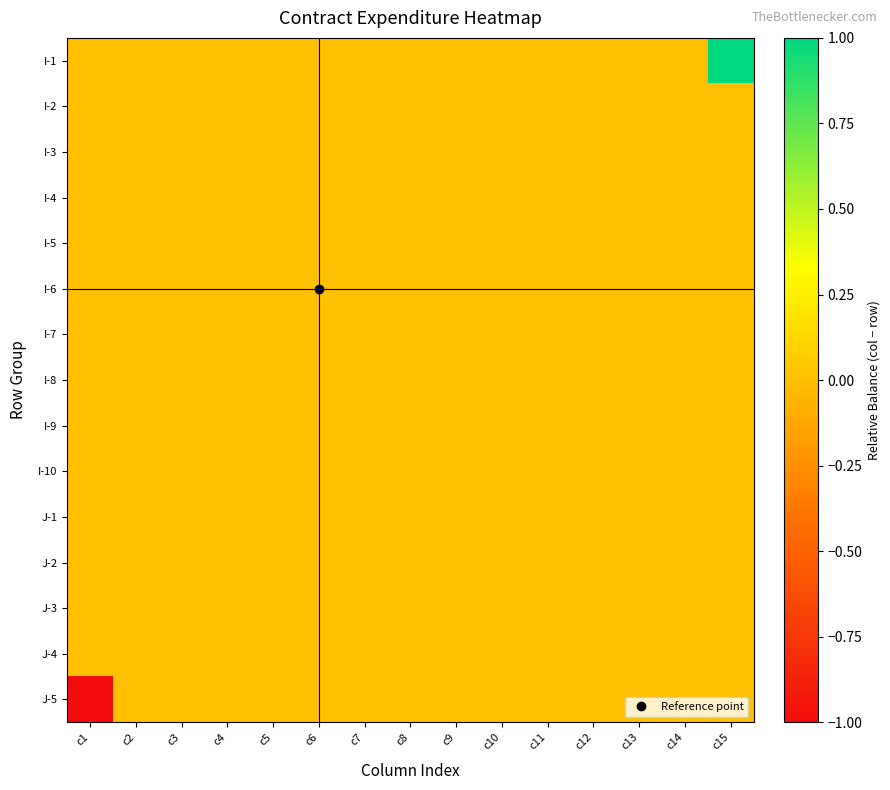

Reading right to left, transcribe all the data shown in this chart.

I-1: c15=1	c14=0	c13=0	c12=0	c11=0	c10=0	c9=0	c8=0	c7=0	c6=0	c5=0	c4=0	c3=0	c2=0	c1=0
I-2: c15=0	c14=0	c13=0	c12=0	c11=0	c10=0	c9=0	c8=0	c7=0	c6=0	c5=0	c4=0	c3=0	c2=0	c1=0
I-3: c15=0	c14=0	c13=0	c12=0	c11=0	c10=0	c9=0	c8=0	c7=0	c6=0	c5=0	c4=0	c3=0	c2=0	c1=0
I-4: c15=0	c14=0	c13=0	c12=0	c11=0	c10=0	c9=0	c8=0	c7=0	c6=0	c5=0	c4=0	c3=0	c2=0	c1=0
I-5: c15=0	c14=0	c13=0	c12=0	c11=0	c10=0	c9=0	c8=0	c7=0	c6=0	c5=0	c4=0	c3=0	c2=0	c1=0
I-6: c15=0	c14=0	c13=0	c12=0	c11=0	c10=0	c9=0	c8=0	c7=0	c6=0	c5=0	c4=0	c3=0	c2=0	c1=0
I-7: c15=0	c14=0	c13=0	c12=0	c11=0	c10=0	c9=0	c8=0	c7=0	c6=0	c5=0	c4=0	c3=0	c2=0	c1=0
I-8: c15=0	c14=0	c13=0	c12=0	c11=0	c10=0	c9=0	c8=0	c7=0	c6=0	c5=0	c4=0	c3=0	c2=0	c1=0
I-9: c15=0	c14=0	c13=0	c12=0	c11=0	c10=0	c9=0	c8=0	c7=0	c6=0	c5=0	c4=0	c3=0	c2=0	c1=0
I-10: c15=0	c14=0	c13=0	c12=0	c11=0	c10=0	c9=0	c8=0	c7=0	c6=0	c5=0	c4=0	c3=0	c2=0	c1=0
J-1: c15=0	c14=0	c13=0	c12=0	c11=0	c10=0	c9=0	c8=0	c7=0	c6=0	c5=0	c4=0	c3=0	c2=0	c1=0
J-2: c15=0	c14=0	c13=0	c12=0	c11=0	c10=0	c9=0	c8=0	c7=0	c6=0	c5=0	c4=0	c3=0	c2=0	c1=0
J-3: c15=0	c14=0	c13=0	c12=0	c11=0	c10=0	c9=0	c8=0	c7=0	c6=0	c5=0	c4=0	c3=0	c2=0	c1=0
J-4: c15=0	c14=0	c13=0	c12=0	c11=0	c10=0	c9=0	c8=0	c7=0	c6=0	c5=0	c4=0	c3=0	c2=0	c1=0
J-5: c15=0	c14=0	c13=0	c12=0	c11=0	c10=0	c9=0	c8=0	c7=0	c6=0	c5=0	c4=0	c3=0	c2=0	c1=-1